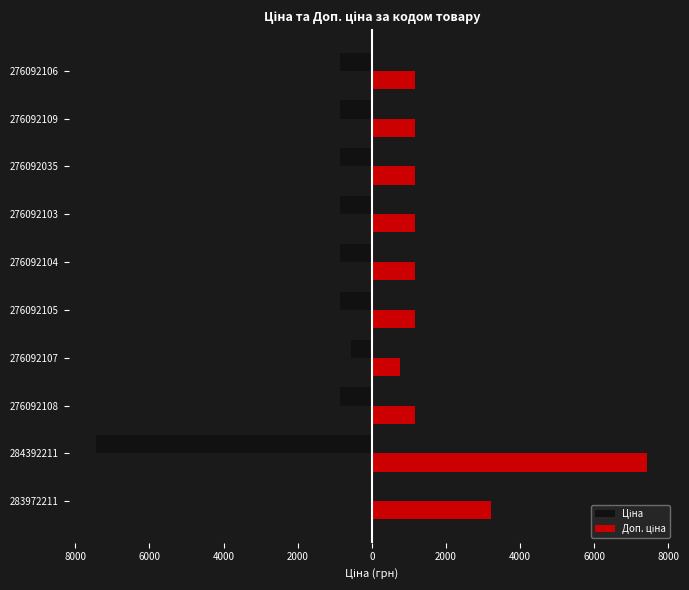

How many groups of bars are there?

10